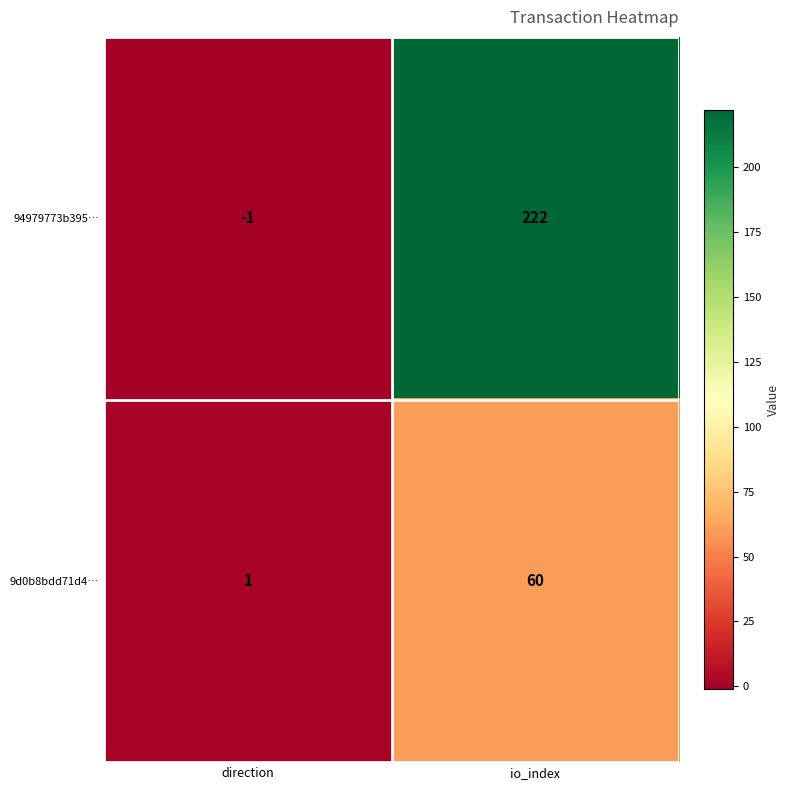

Where is 9d0b8bdd71d4… nearest to the value 30?

direction